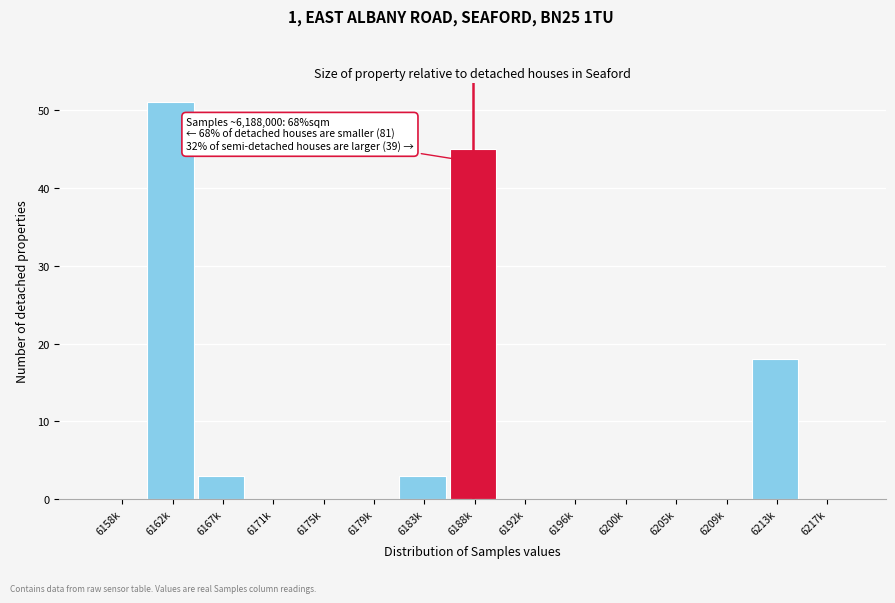

Reading left to right, what are all the values shown in this chart?

6158k=0	6162k=51	6167k=3	6171k=0	6175k=0	6179k=0	6183k=3	6188k=45	6192k=0	6196k=0	6200k=0	6205k=0	6209k=0	6213k=18	6217k=0